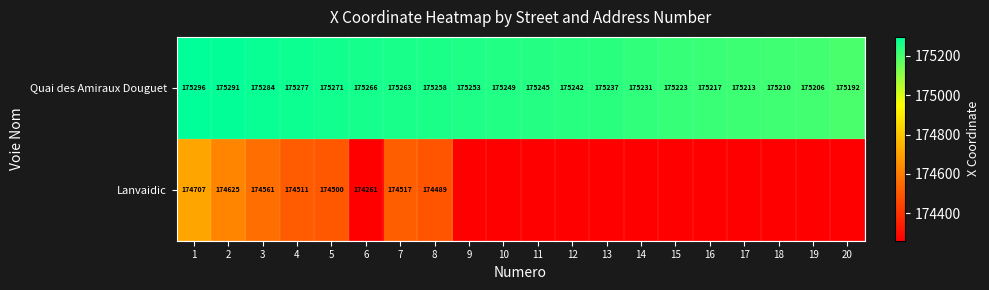

Which series changed the most between 3 and 8?

Lanvaidic